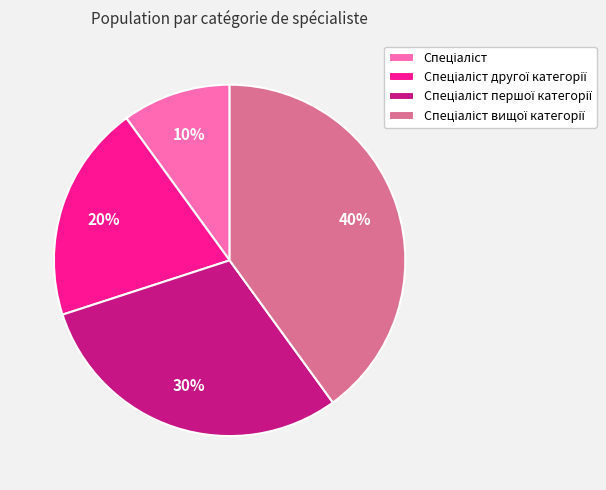

Does any single category account for the majority?

No